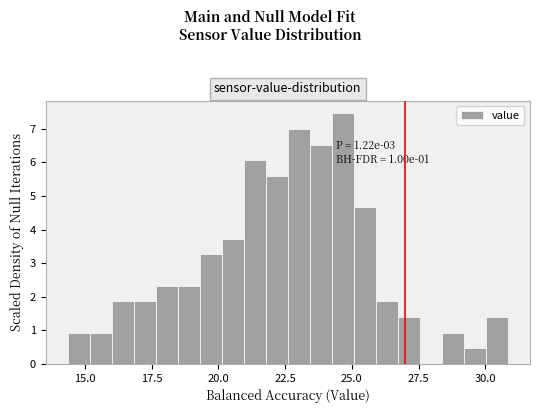

Around what value on the x-axis is the tallest bar? Give the approximate position of its centre, as read against the axis.

24.5